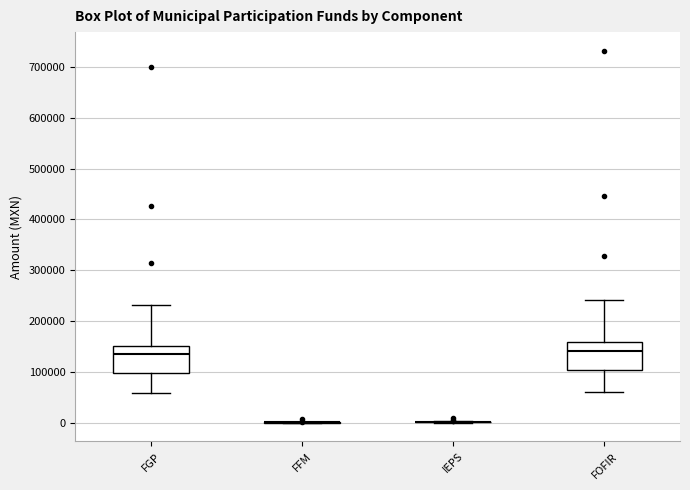

Reading left to right, read every box against the y-axis: the position of its median line, the range the box covers, and the ends of its whiskers. The values are not printed on the chart, so give them approximately, as read against the axis.

FGP: median 140000, box 100000 to 150000, whiskers 60000 to 230000
FFM: box collapsed to a line at 0, whiskers 0 to 0
IEPS: box collapsed to a line at 0, whiskers 0 to 0
FOFIR: median 140000, box 100000 to 160000, whiskers 60000 to 240000